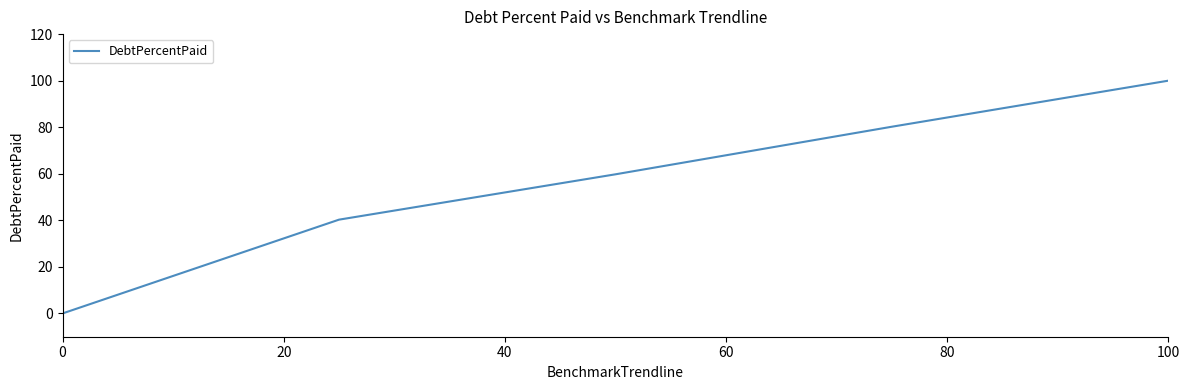

True or false: the data has more than 2 interior local peaks.

False